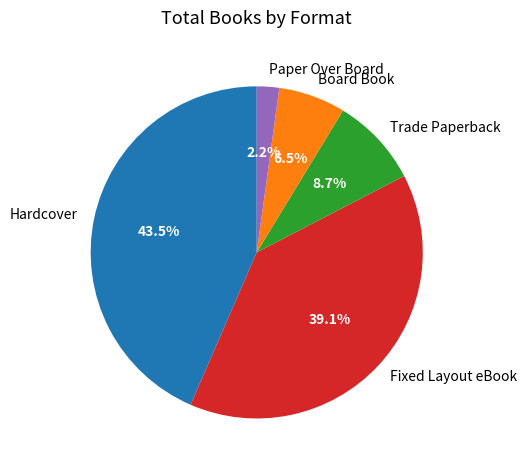

To the nearest percent, what is the difference between the largest and smallest slice percentages?

41%